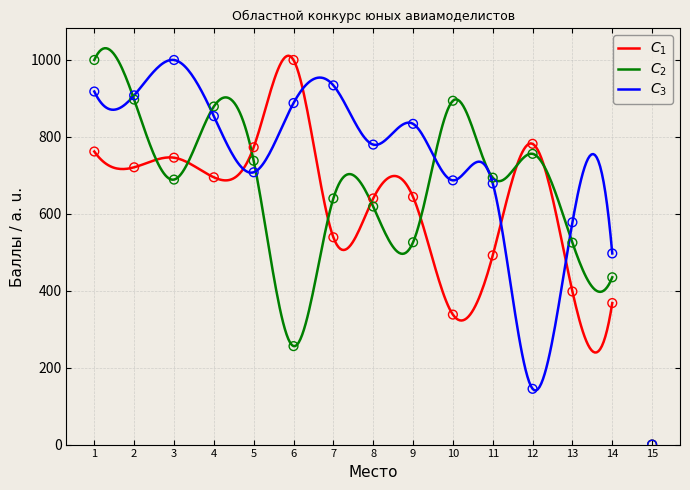

Is the value of II at 6 greater than the value of I at 10?

No